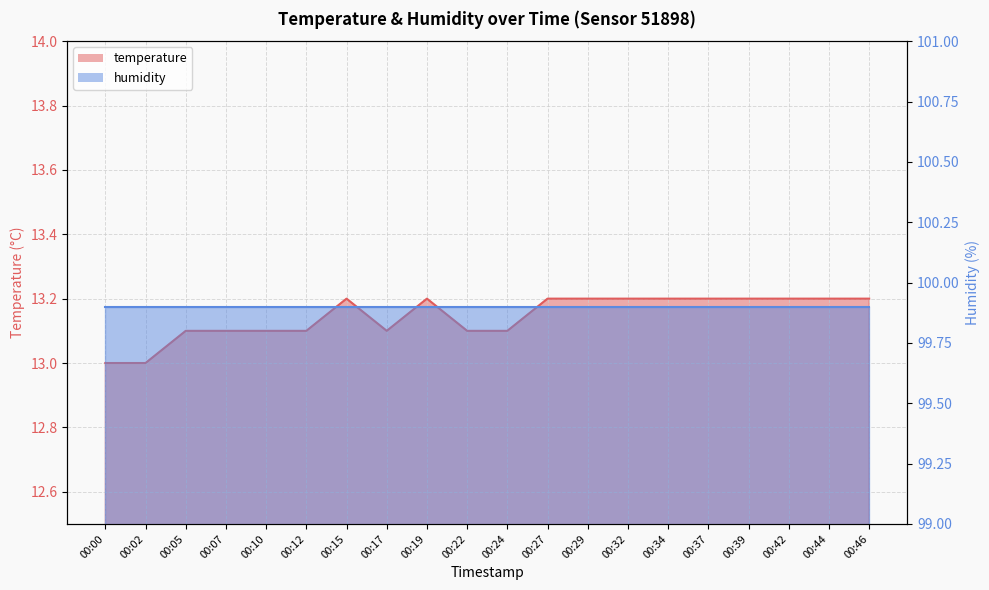

How many data points does each series have?

20